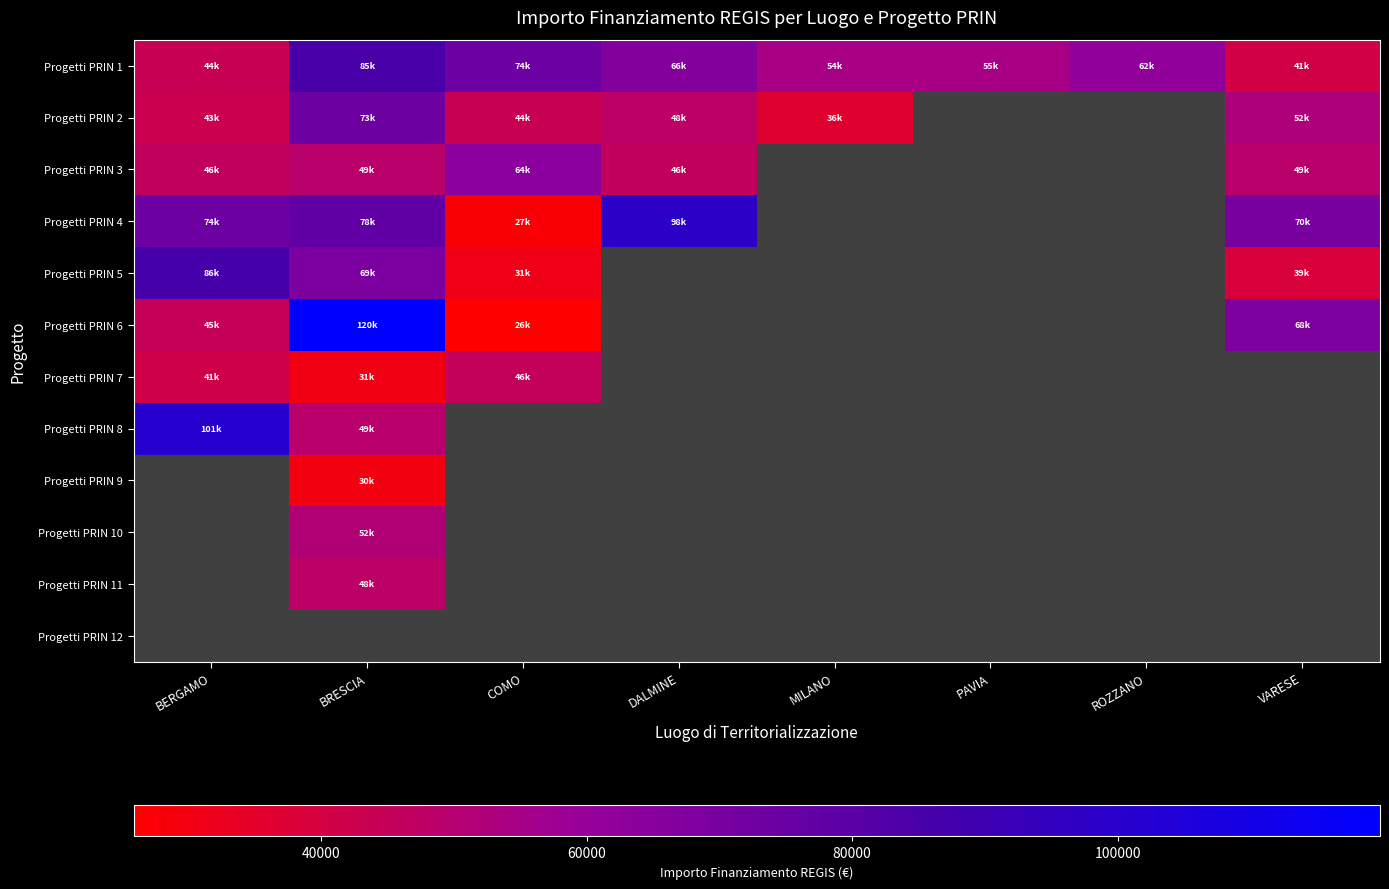

Which has a higher value, ROZZANO or BRESCIA?

BRESCIA